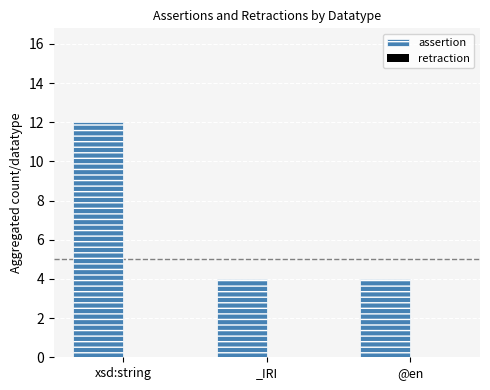

Is it true that the value at xsd:string is 12?

True